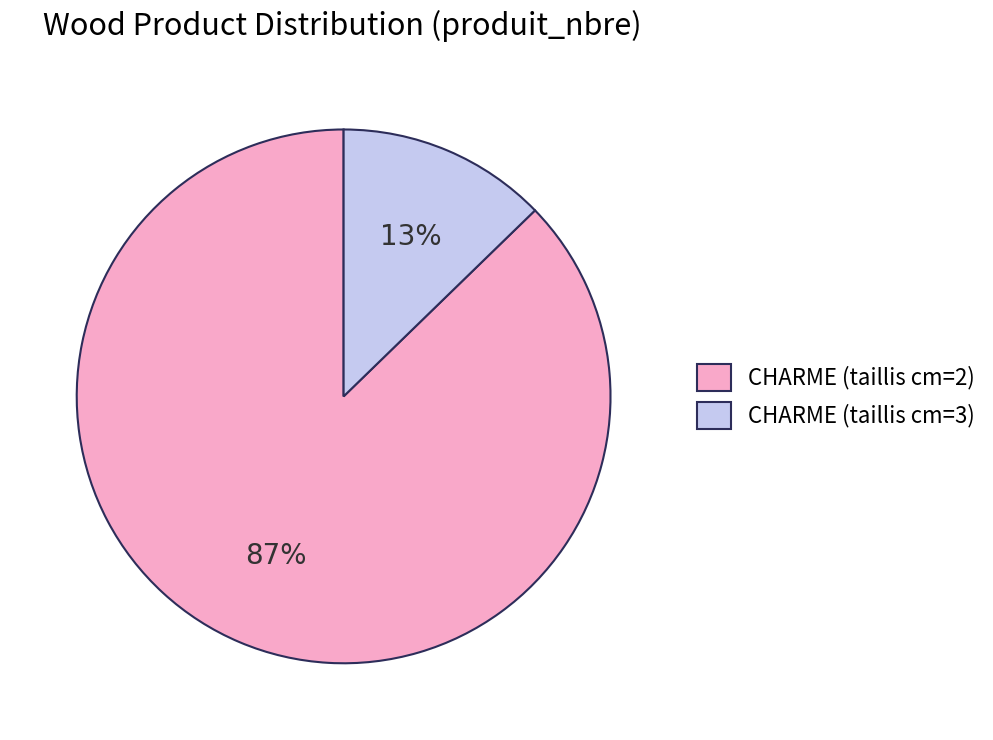

Which category has the smallest portion of the pie?

CHARME (taillis cm=3)